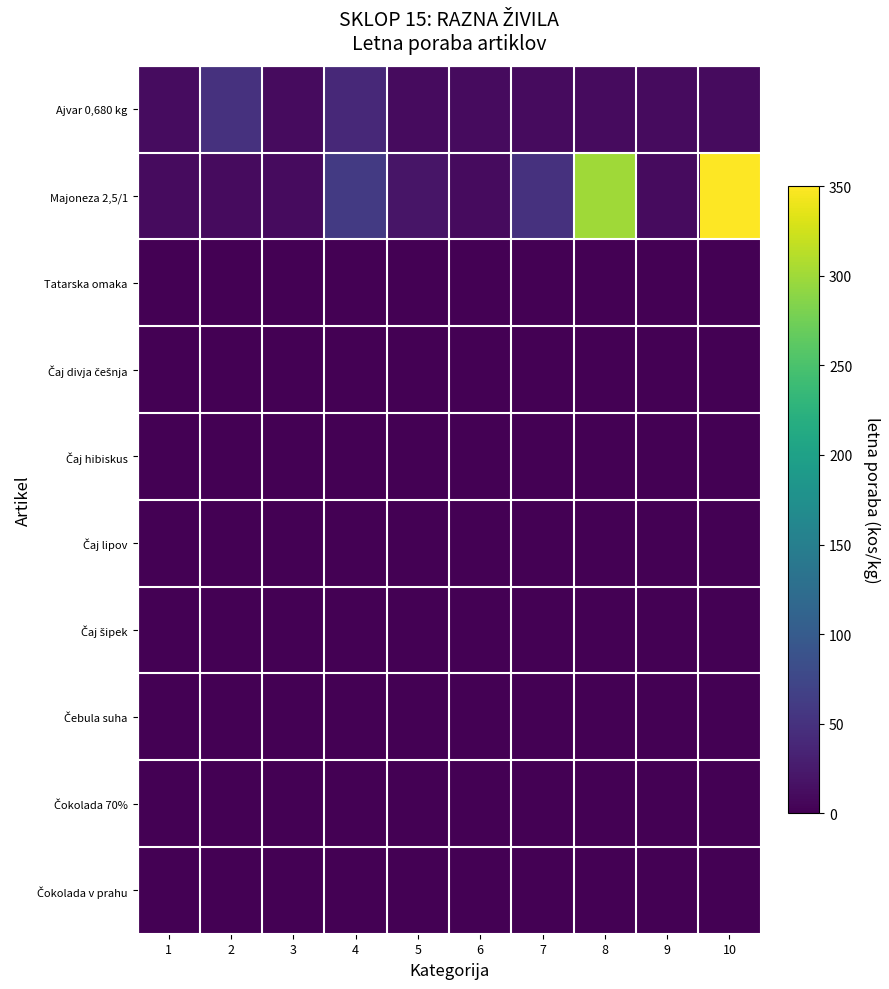

What is the greatest value displayed?

350